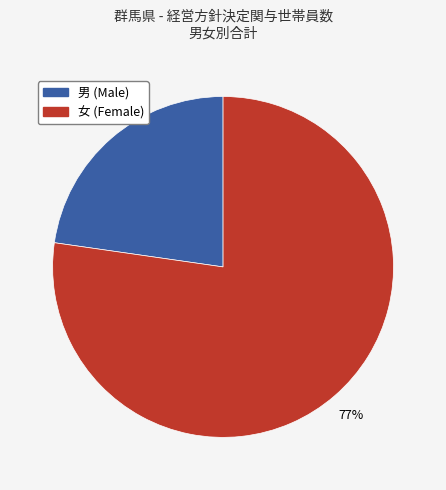

How many segments does this pie chart have?

2